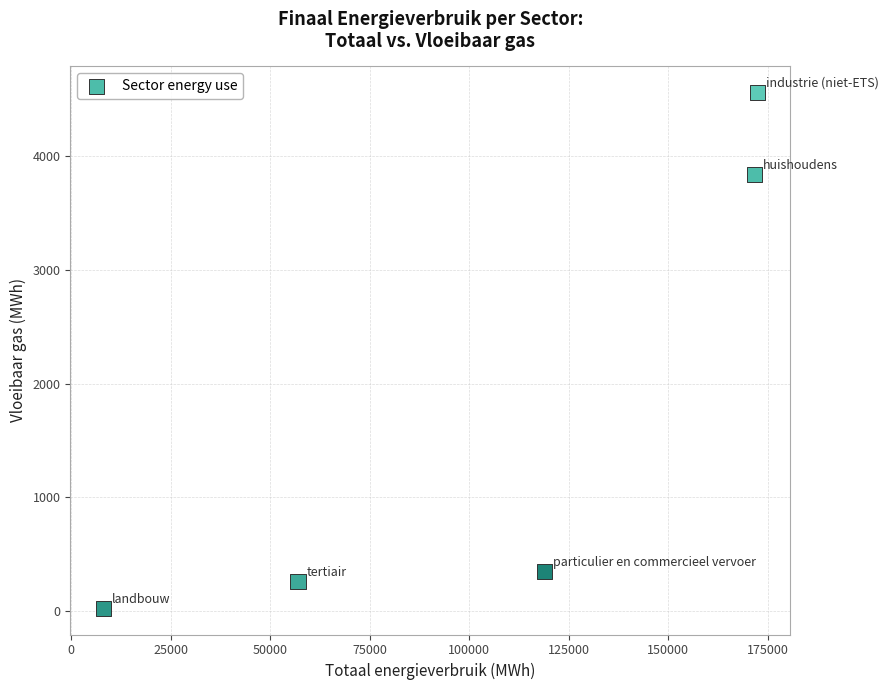

What Y value in the scatter plot is closest to 2292?

3837.9